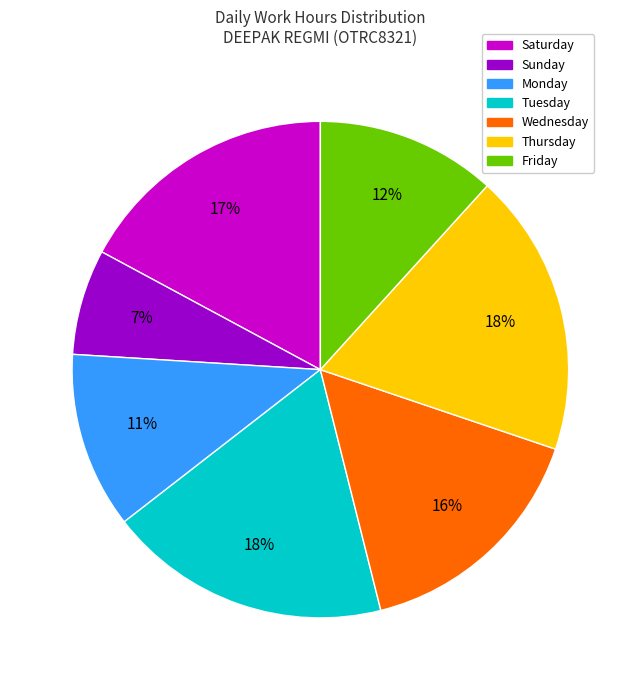

Is there a majority slice in this chart?

No